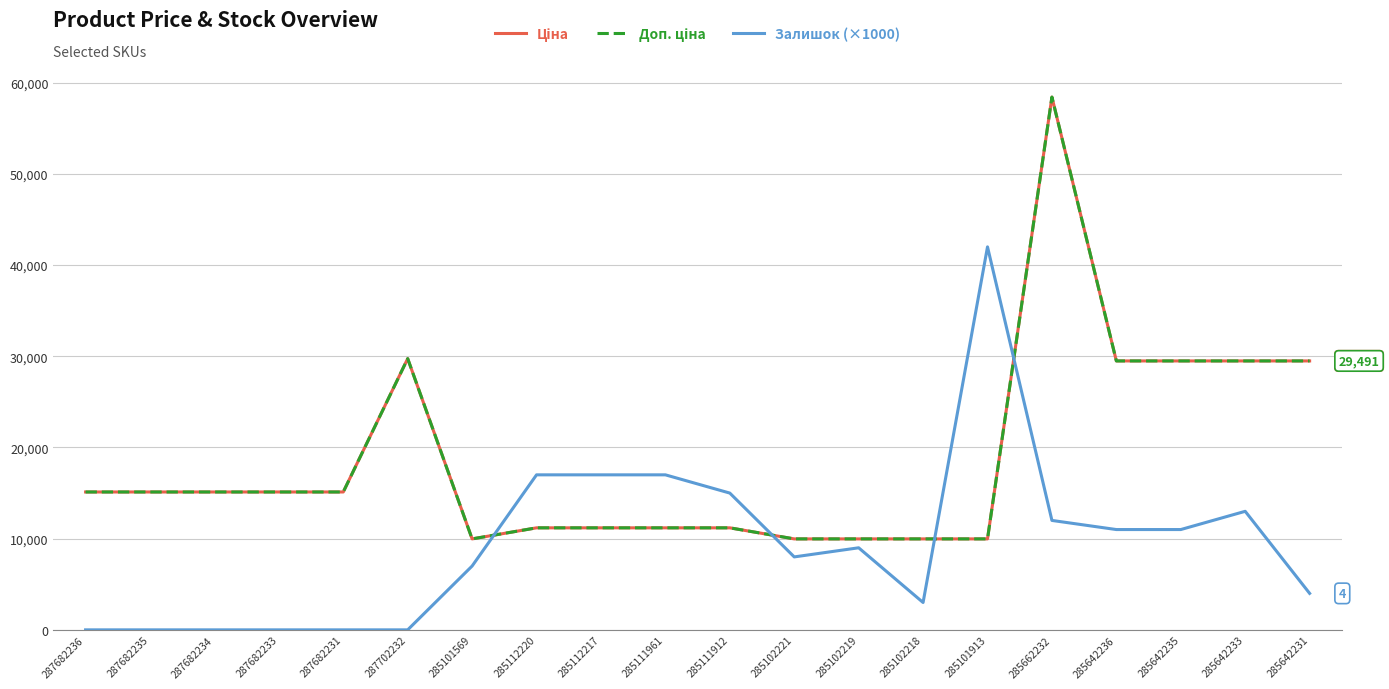

Is this an area chart (filled region under the line)?

No